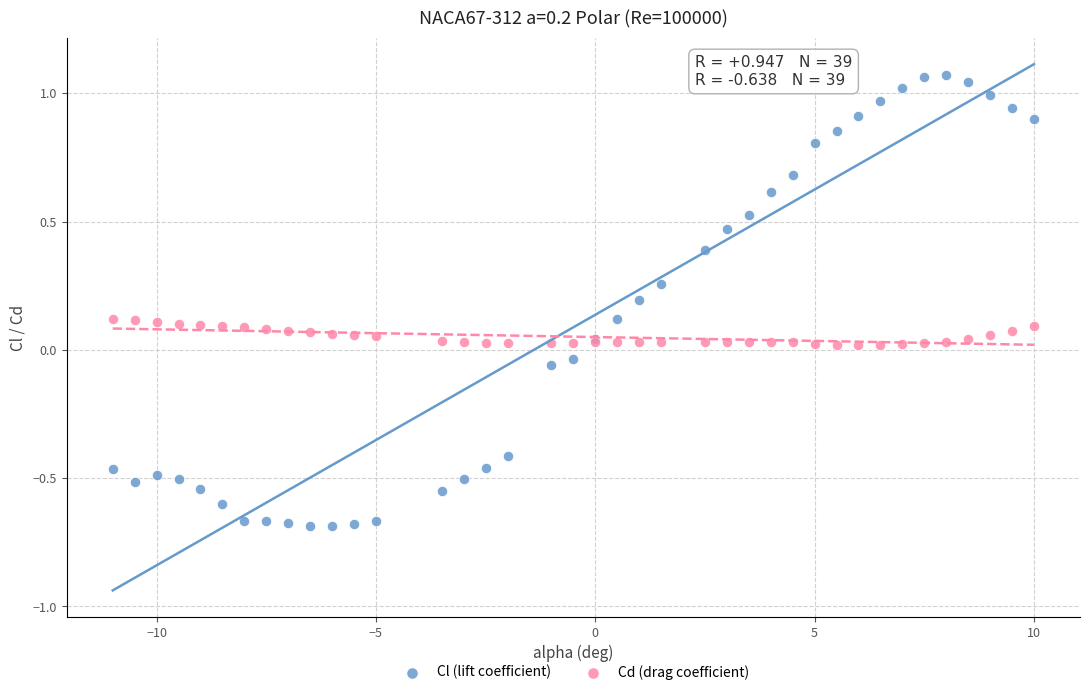

Which series contains the lowest Y value?

Cl (lift coefficient)